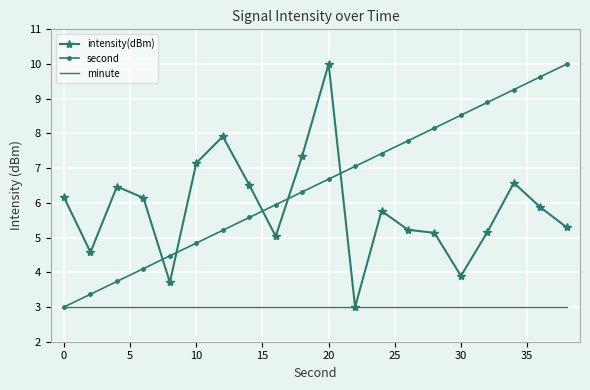

What is the difference between the second highest and second lowest values in the intensity(dBm) series?

4.2